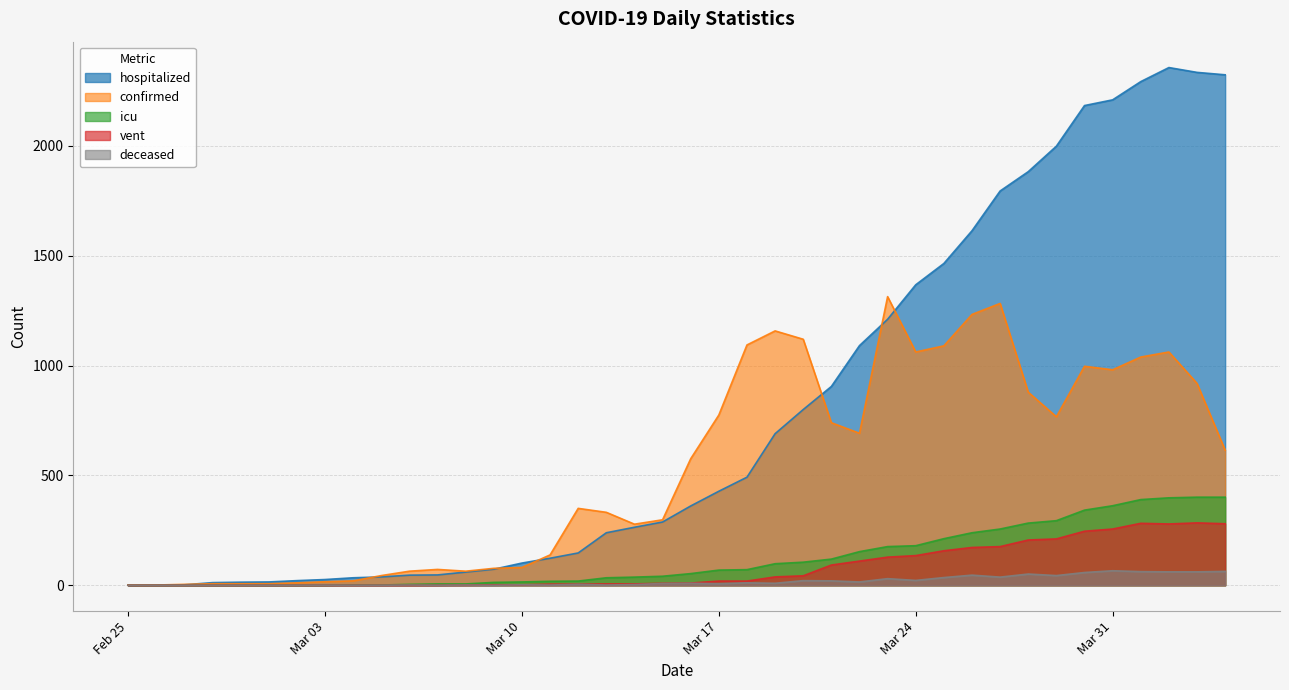

Between which two adjacent categories do confirmed and hospitalized first intersect?

2020-02-27 and 2020-02-28